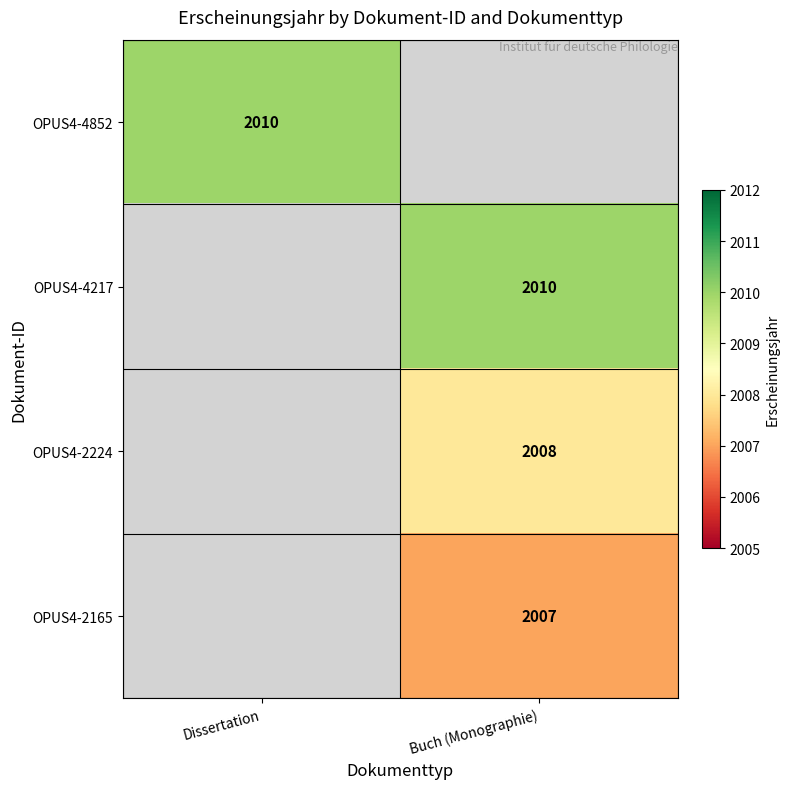

True or false: OPUS4-2165 has a value of 3240 at Buch (Monographie).

False